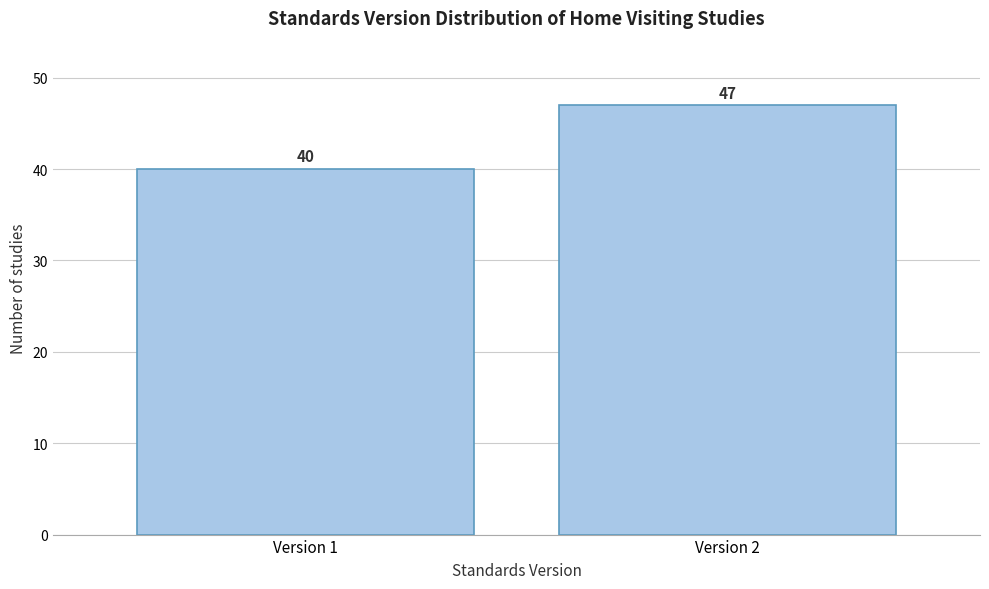

Reading left to right, extract all data points from this chart.

Version 1=40	Version 2=47